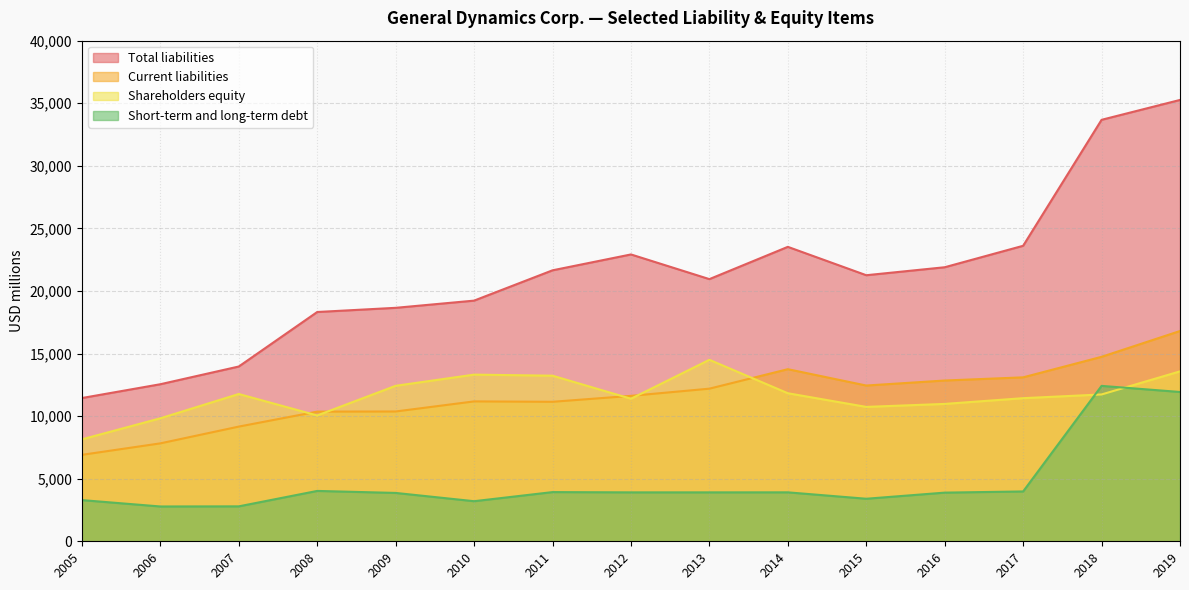

What is the total value across all series at 2016?

49606